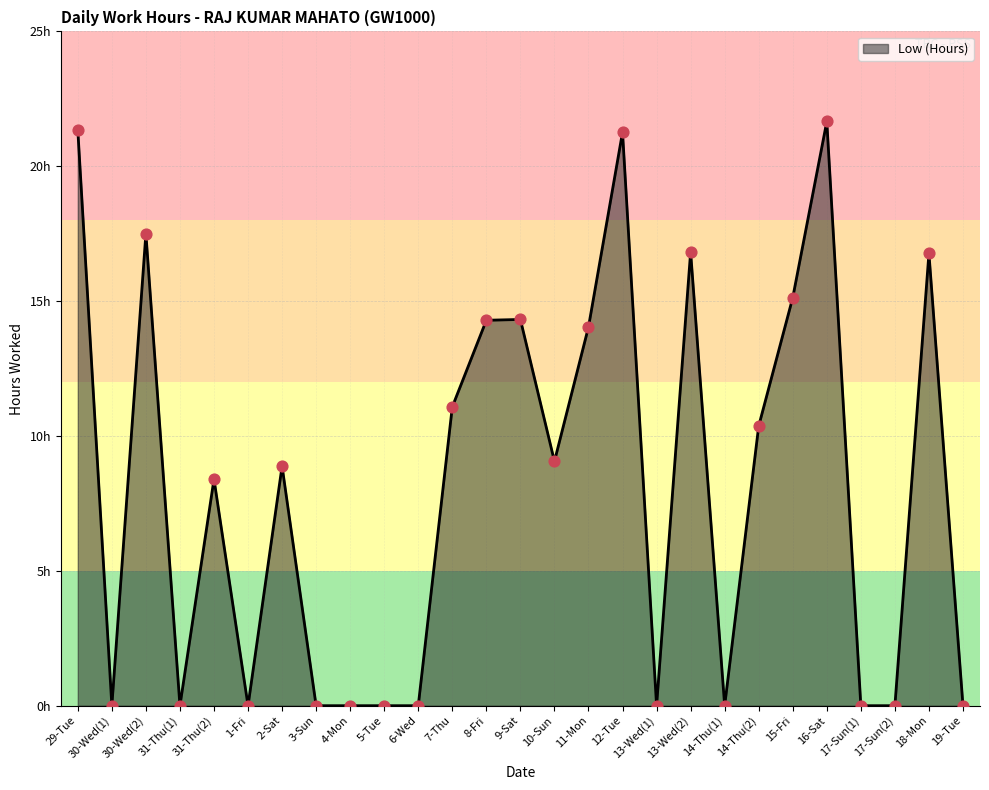

Approximately how many times larger is the value at 29-Tue compared to 13-Wed(2)?

1.3